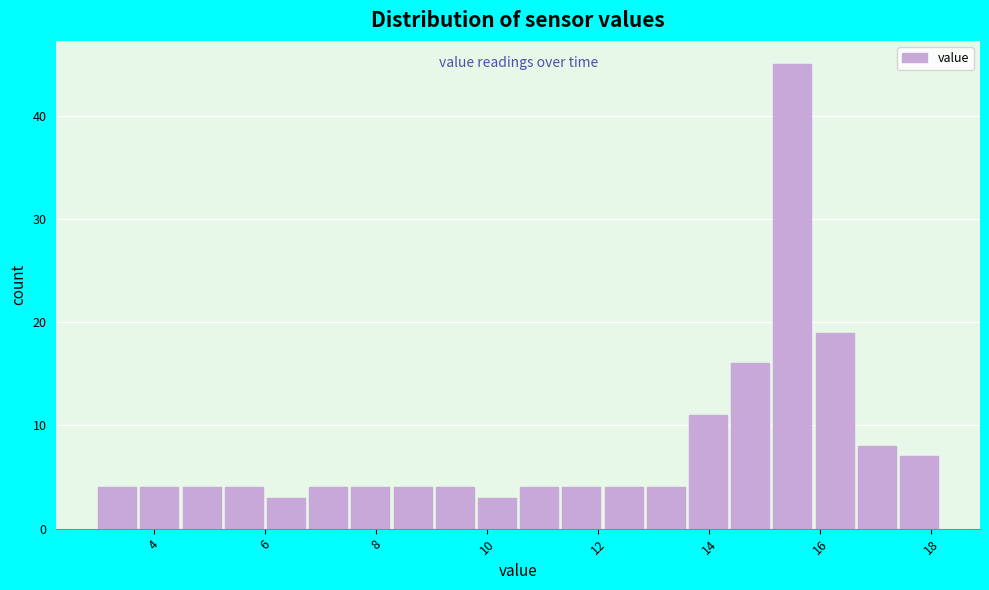

Around what value on the x-axis is the tallest bar? Give the approximate position of its centre, as read against the axis.

15.6